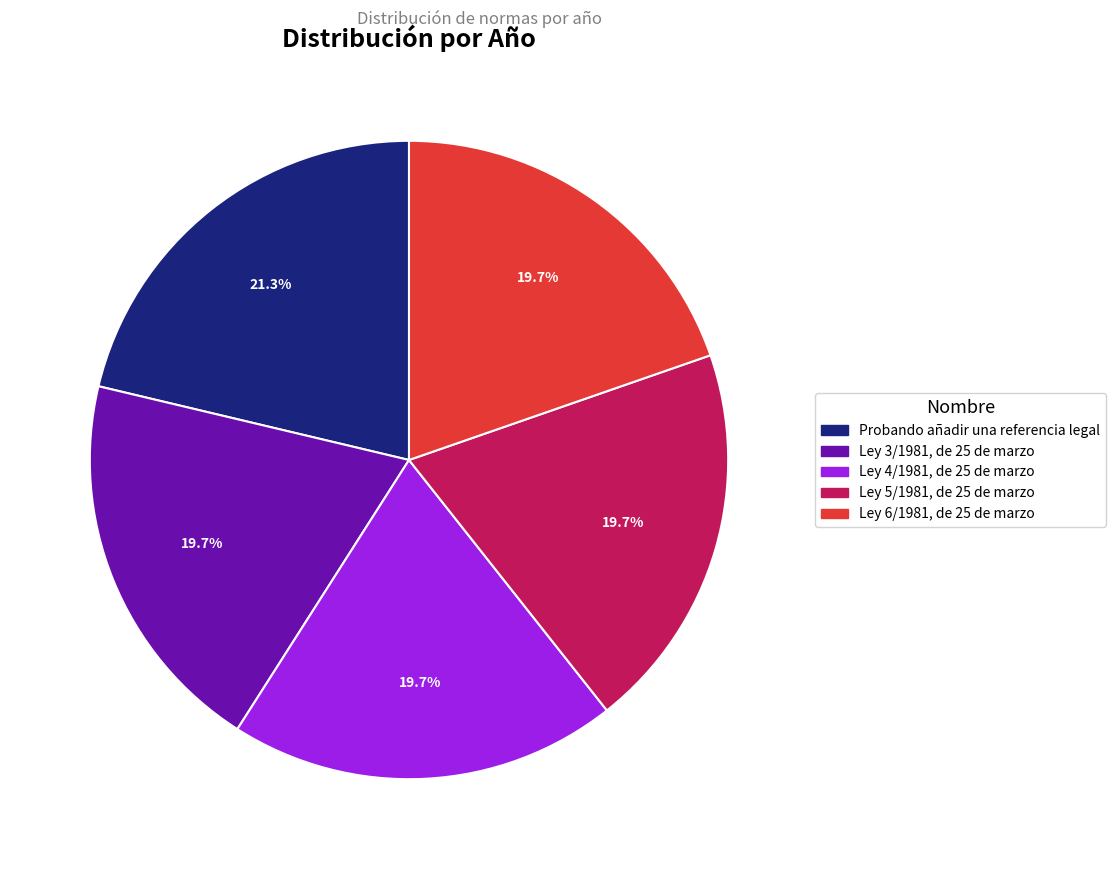

Does Ley 5/1981, de 25 de marzo represent more than half of the total?

No